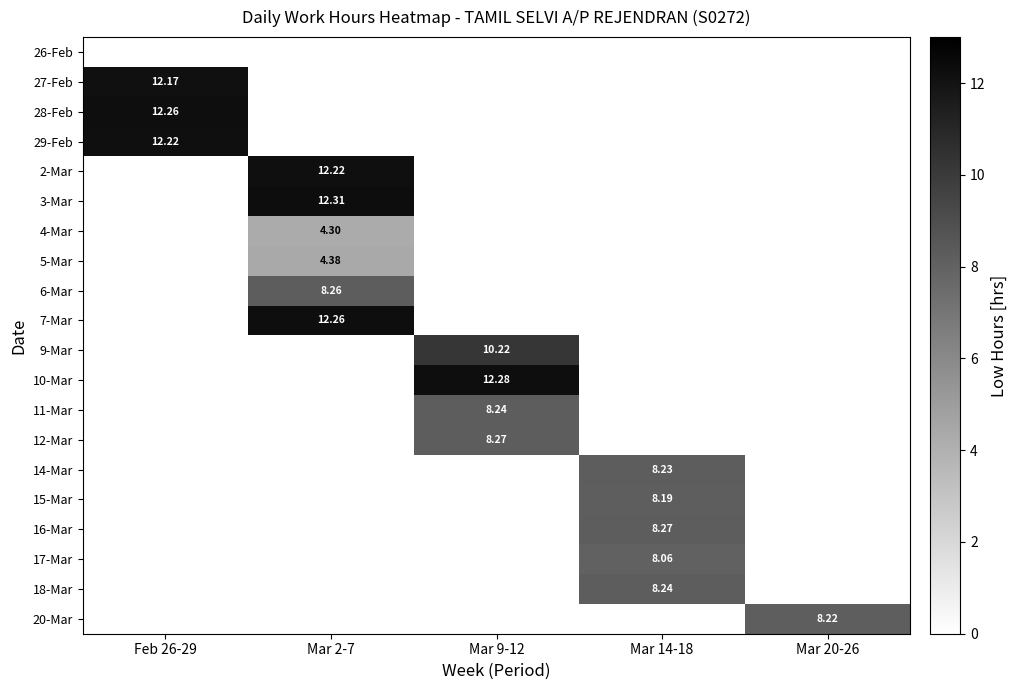

The 15-Mar series shows 4.4 at Mar 9-12. True or false?

False